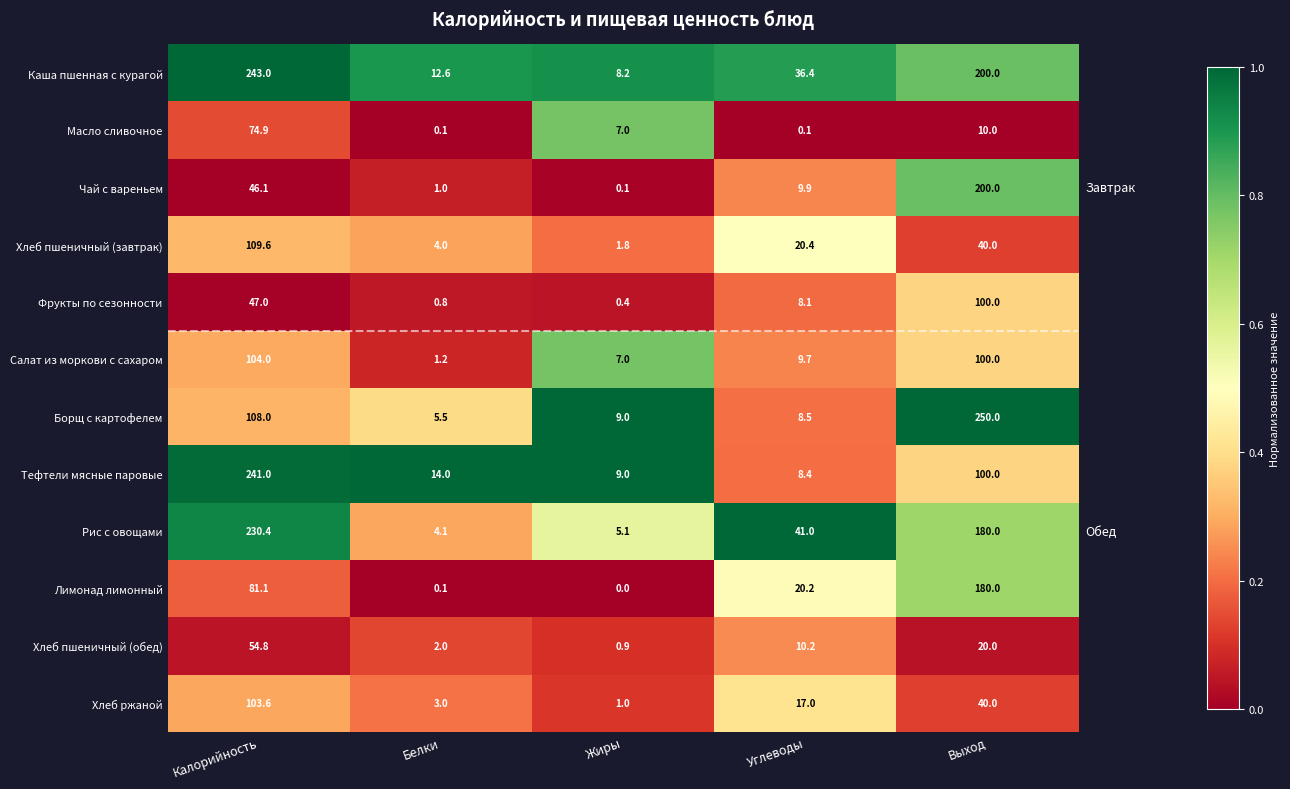

What is the difference between the second highest and second lowest values in the Лимонад лимонный series?

81.0